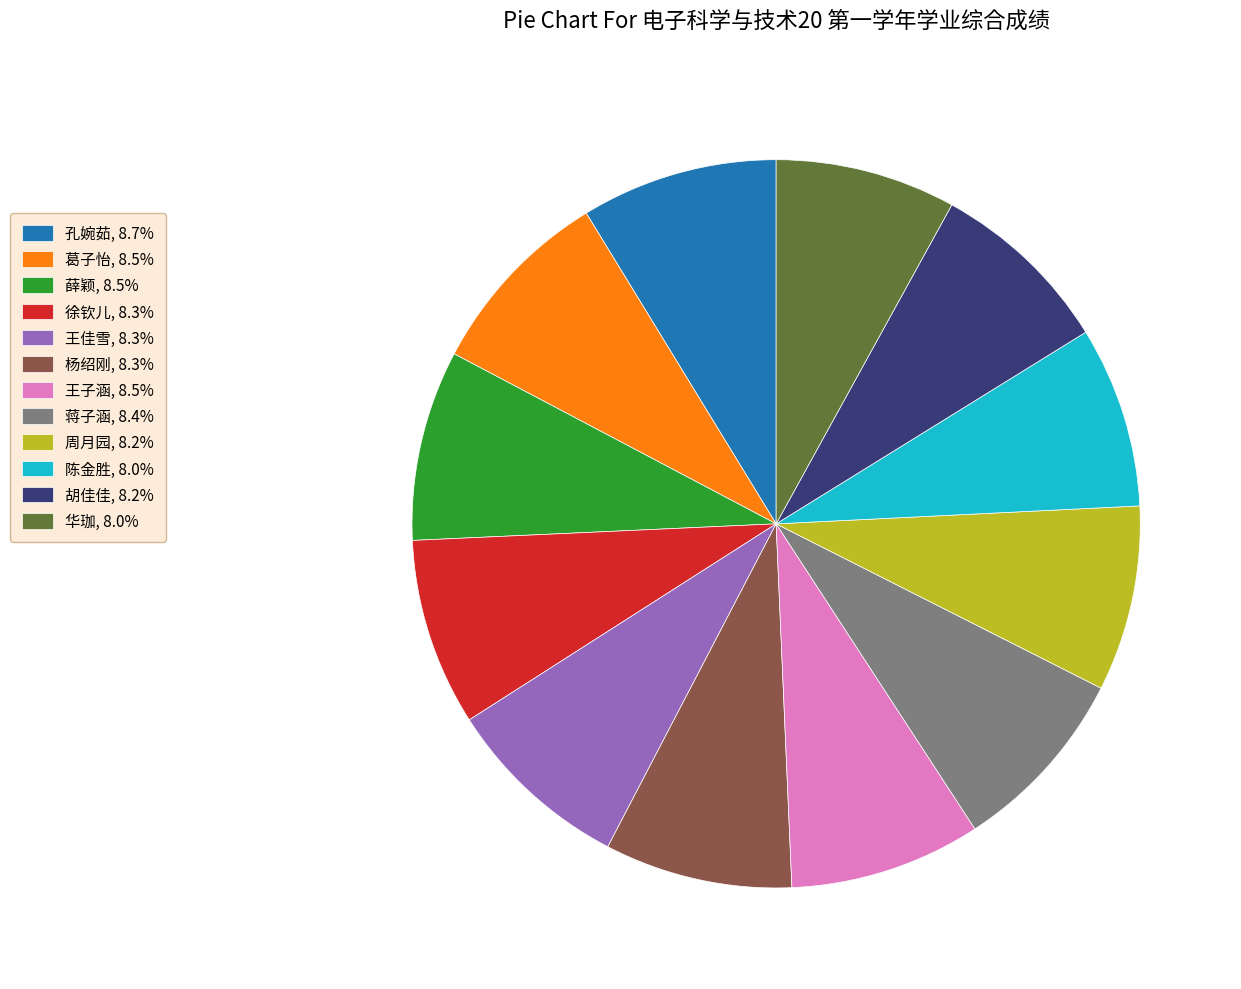

Combined, do 华珈, 8.0% and 葛子怡, 8.5% account for over 50%?

No